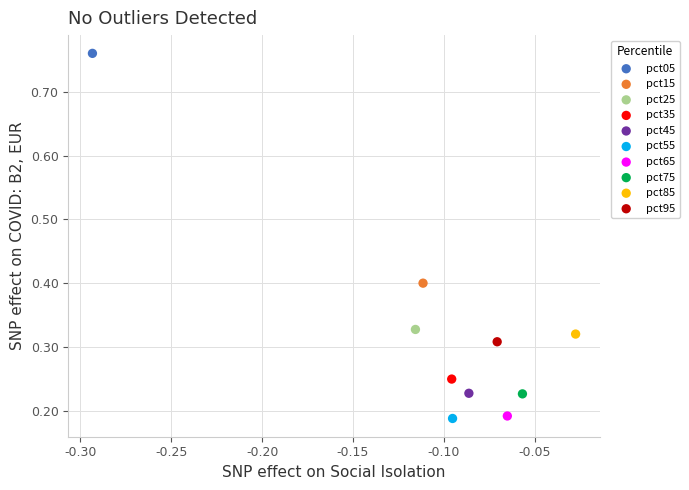

Which series reaches the maximum Y coordinate?

pct05